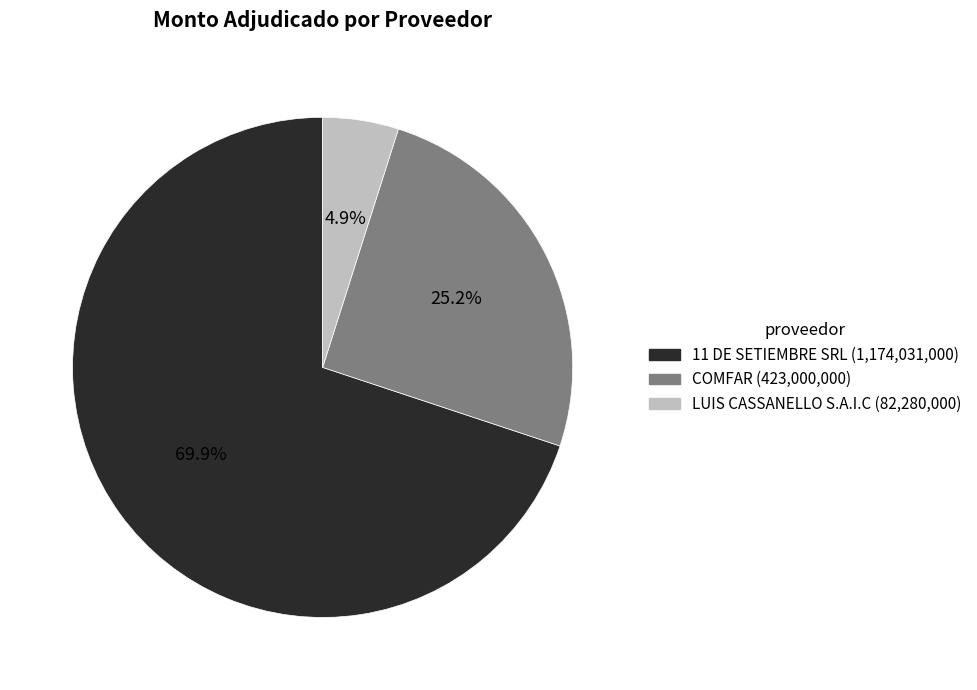

Rank the categories by value from highest to lowest.

11 DE SETIEMBRE SRL, COMFAR, LUIS CASSANELLO S.A.I.C